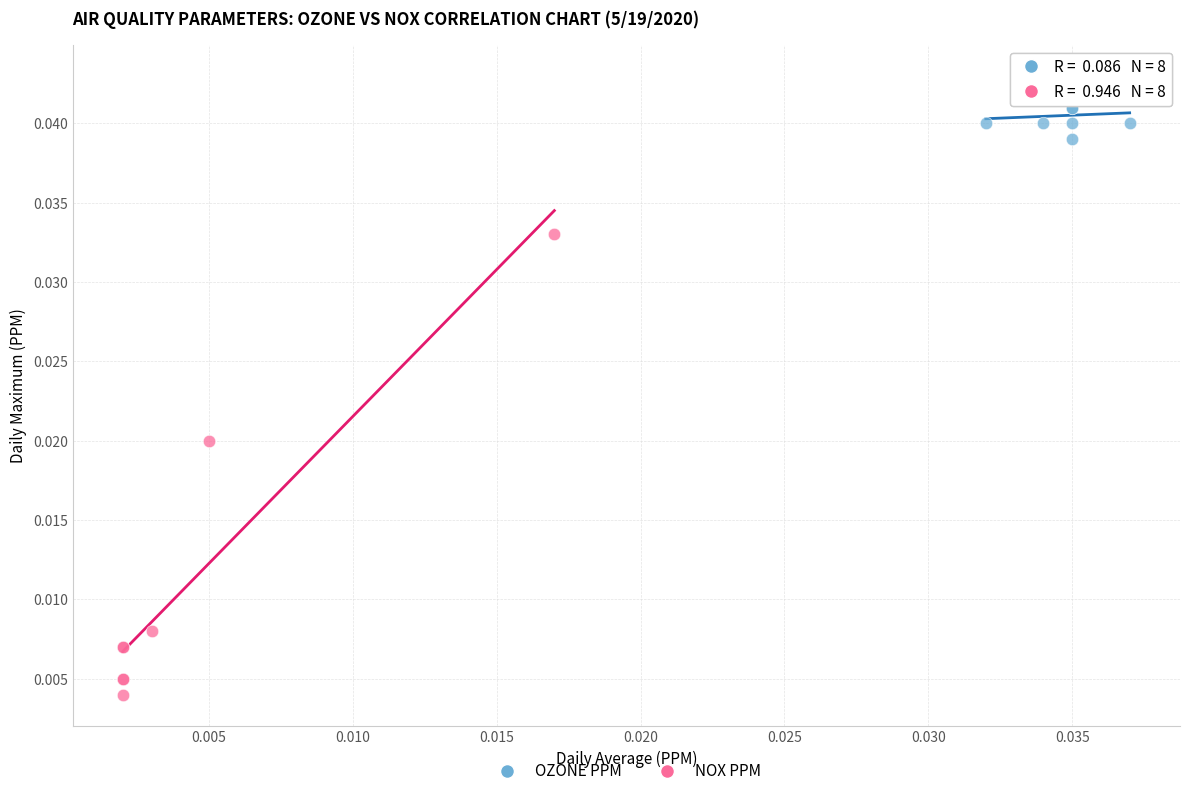

What are all the series names shown in the legend?

OZONE PPM, NOX PPM